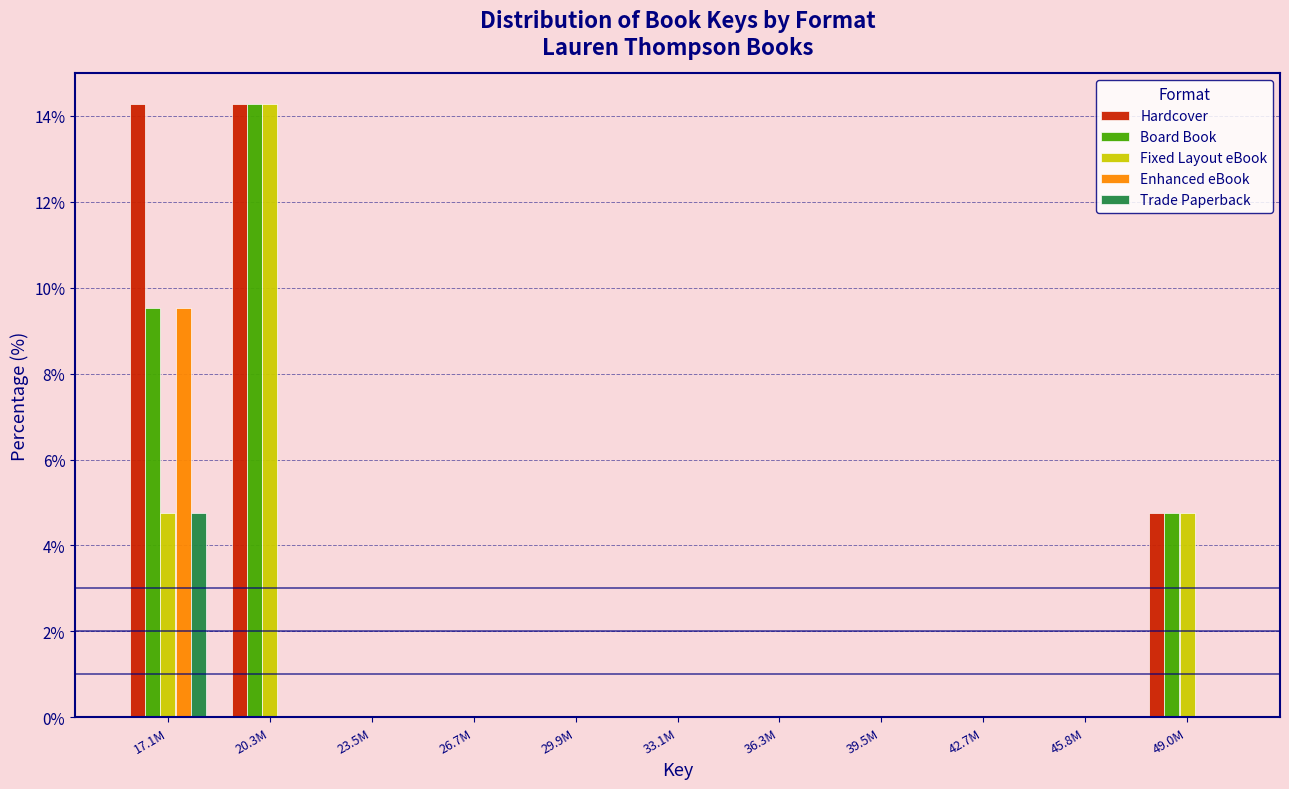

The Board Book series shows -9.5 at 45.8M. True or false?

False